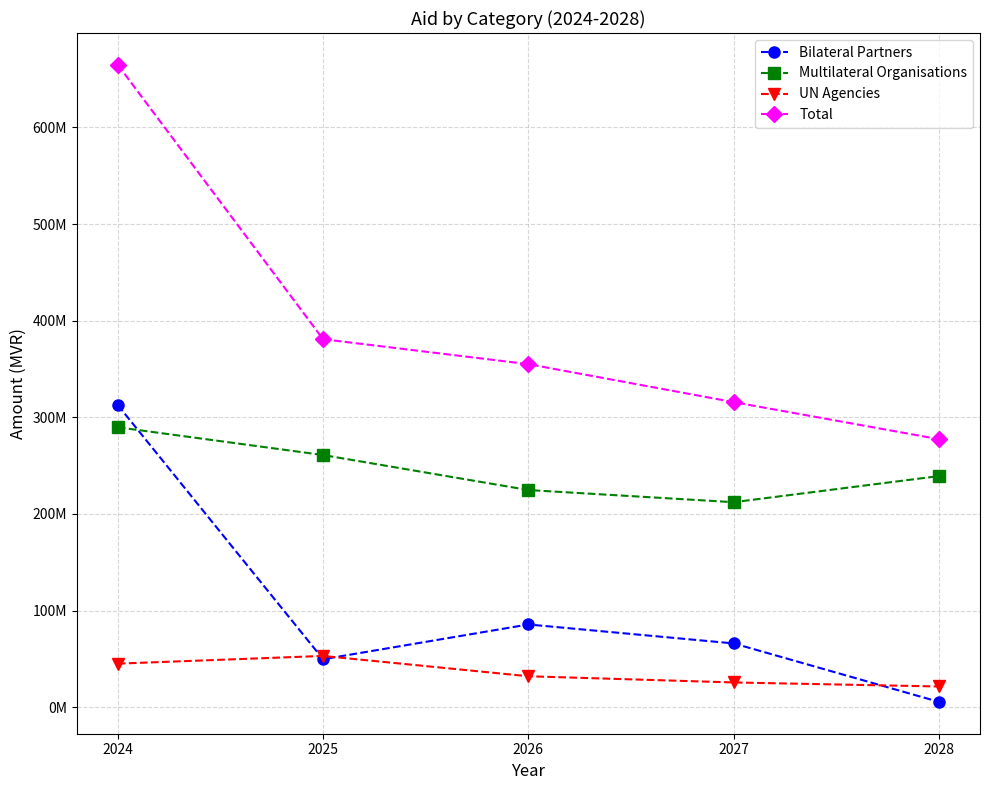

What is the difference between the Bilateral Partners values at 2027 and 2025?

16362819